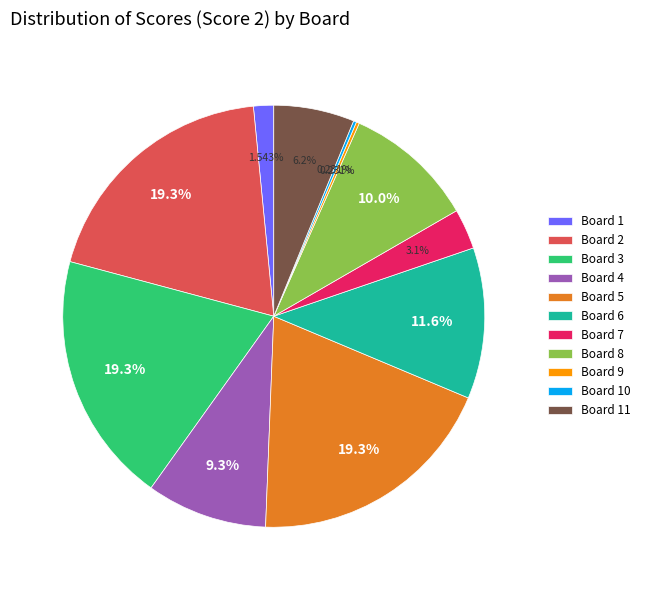

Approximately how many times larger is the value at Board 4 compared to Board 5?

0.5